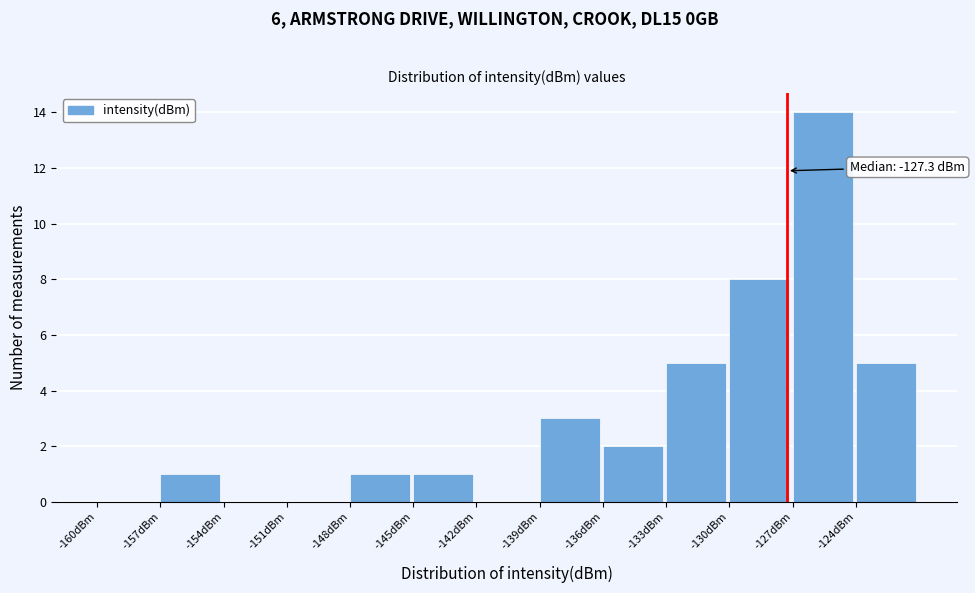

Over which range of the x-axis is the bar tallest?

-127 to -124